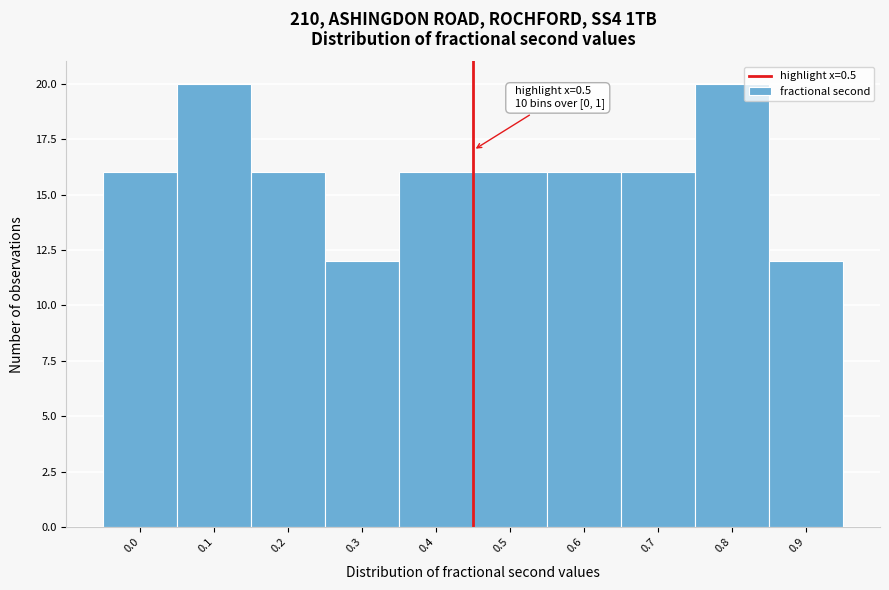

Reading right to left, list all the values displayed in this chart.

12	20	16	16	16	16	12	16	20	16